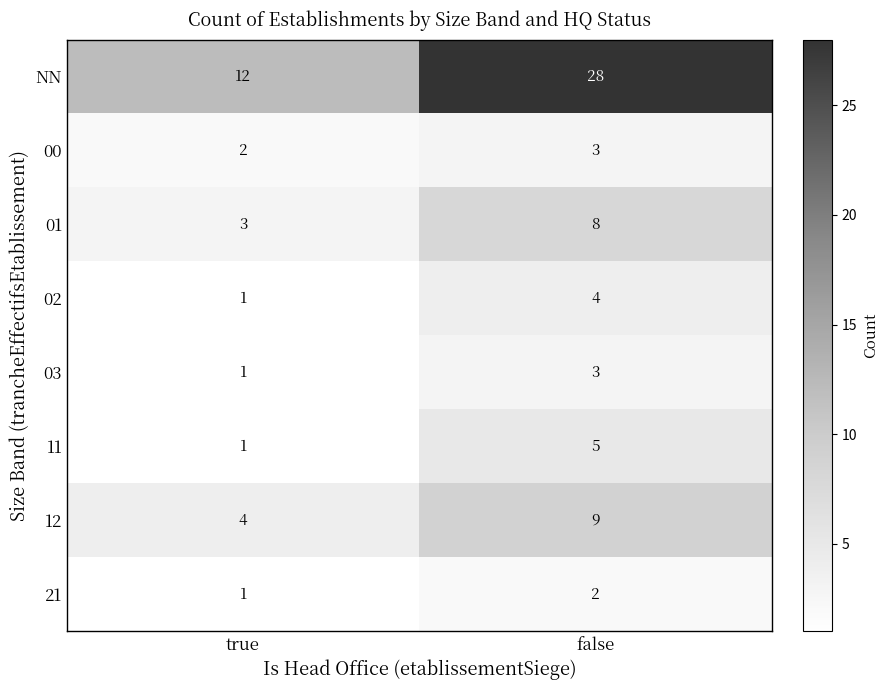

Which series has the largest total across all categories?

NN